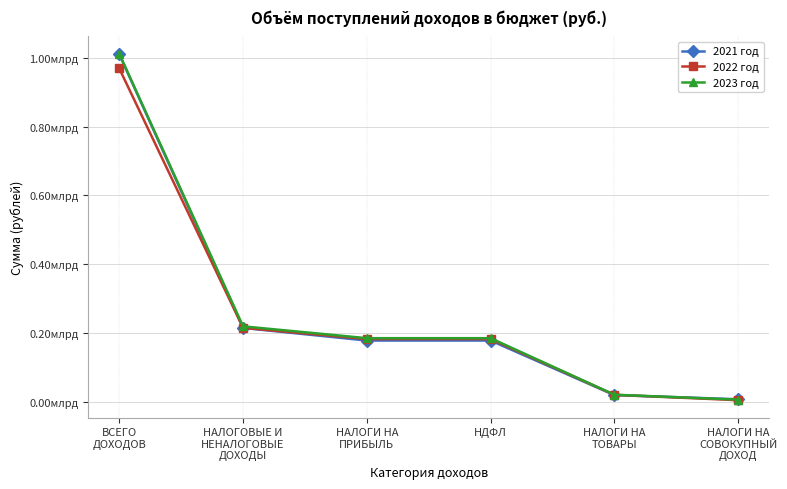

What is the sum of the 2023 год values at НАЛОГИ НА
ПРИБЫЛЬ and НДФЛ?

368948000.0